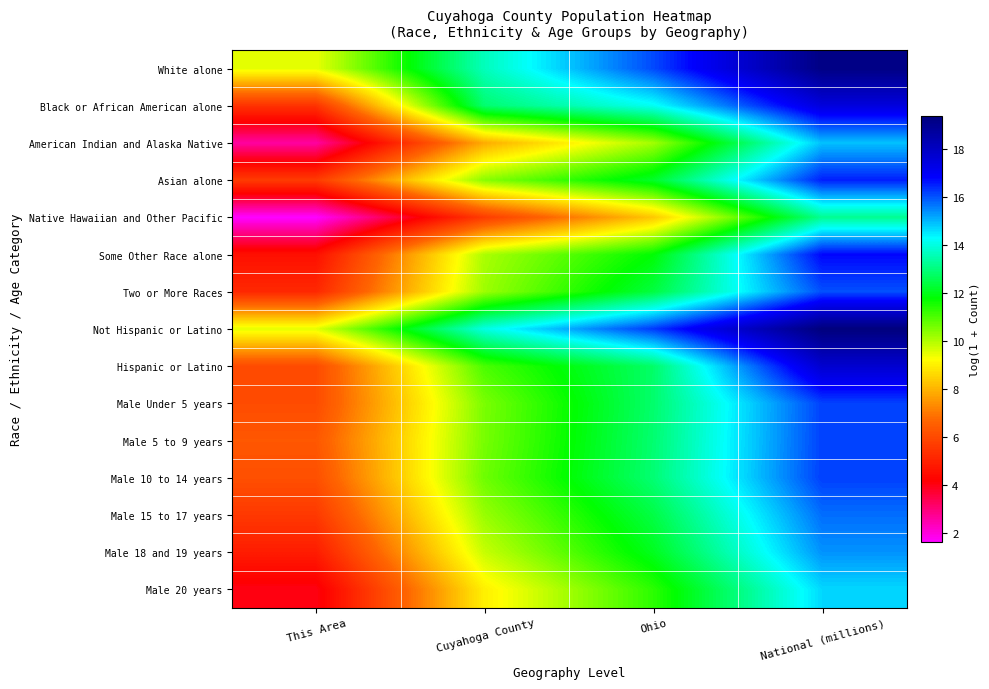

Which has a higher value, Cuyahoga County or Ohio?

Ohio